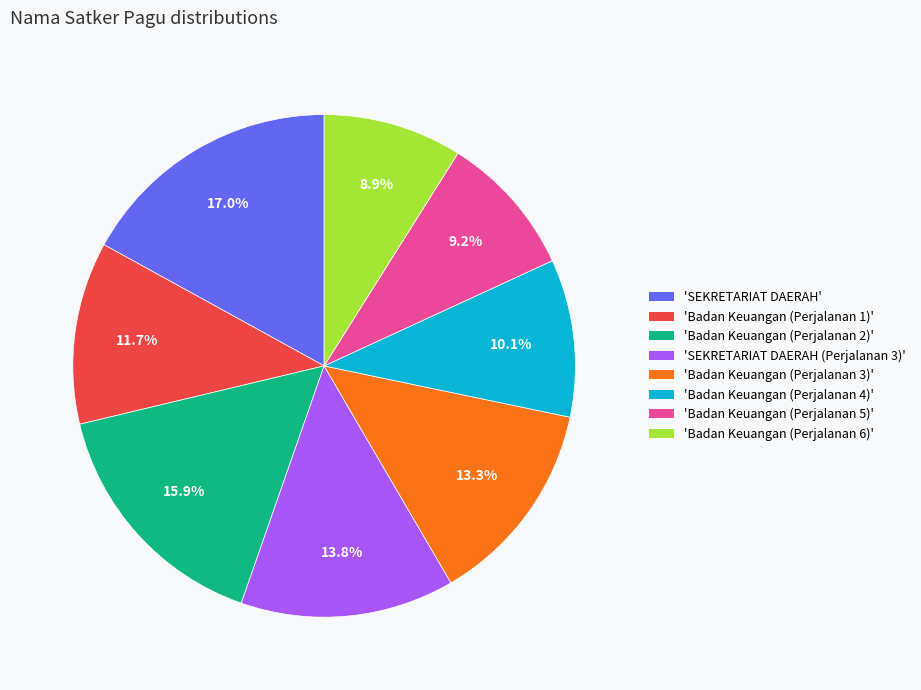

Is there any slice that represents more than half of the pie?

No